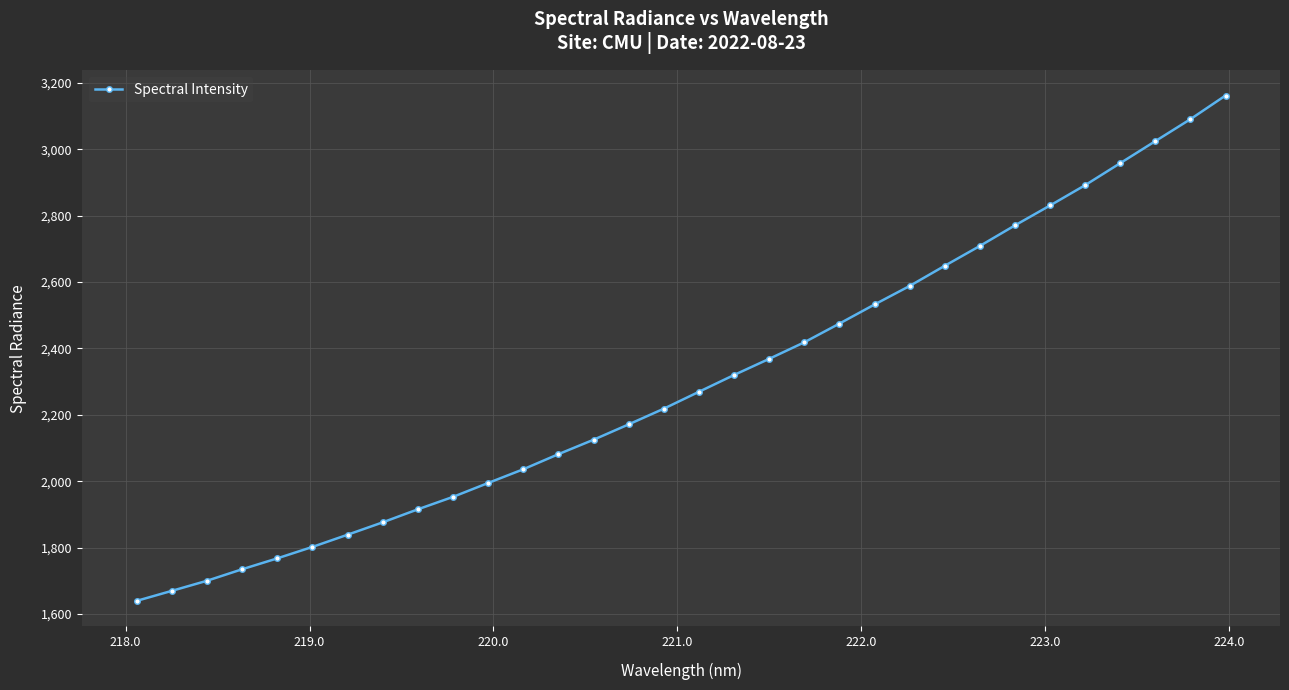

What is the value of the 21st point from the left?

2475.0